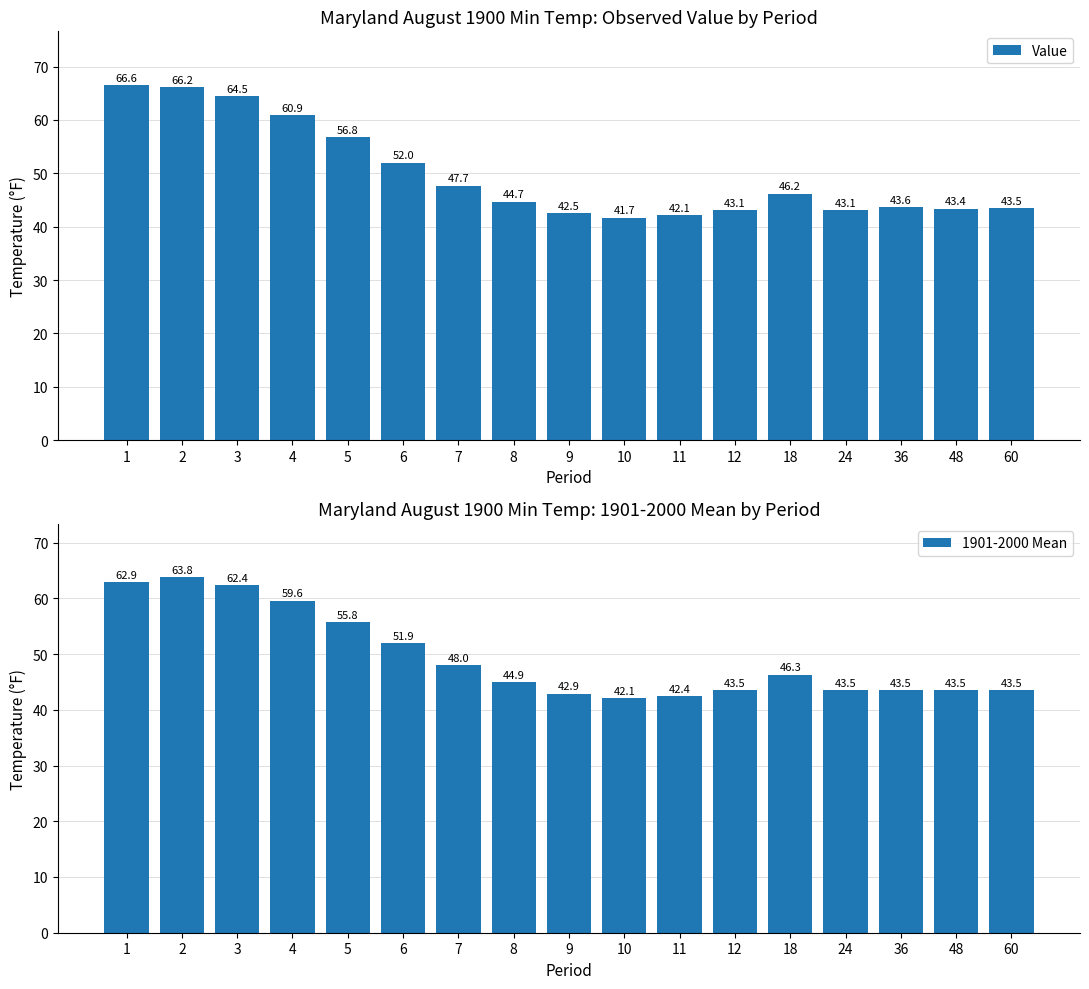

Count the number of categories in the chart.

17